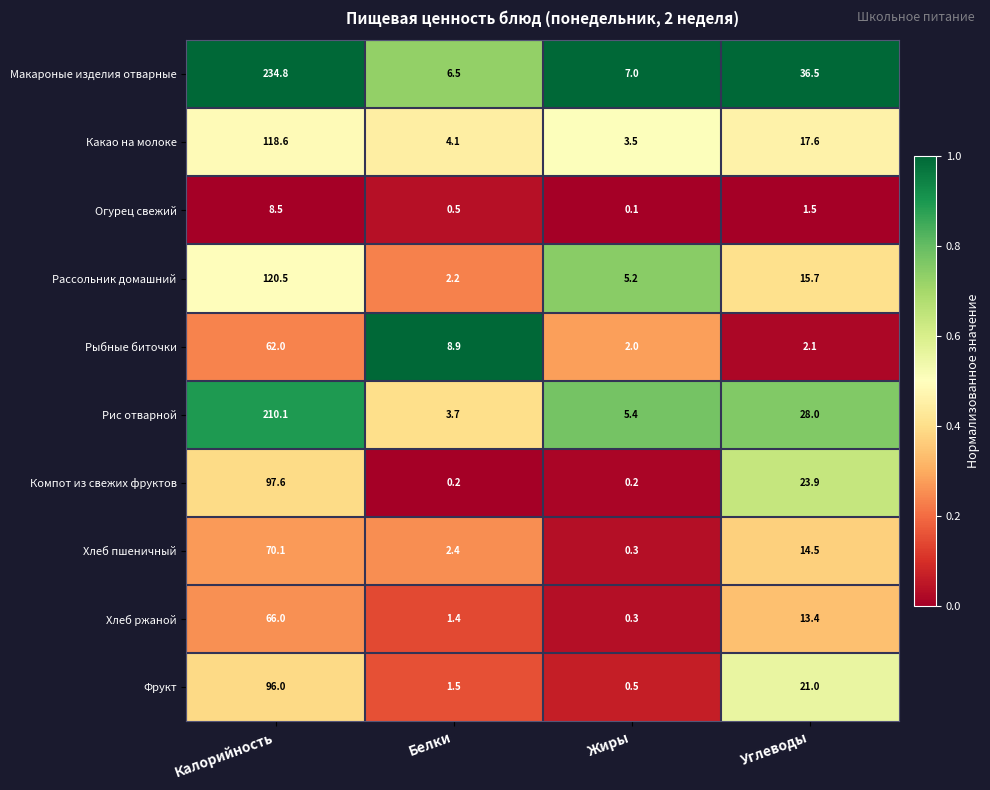

Rank the categories by Фрукт value from lowest to highest.

Жиры, Белки, Углеводы, Калорийность